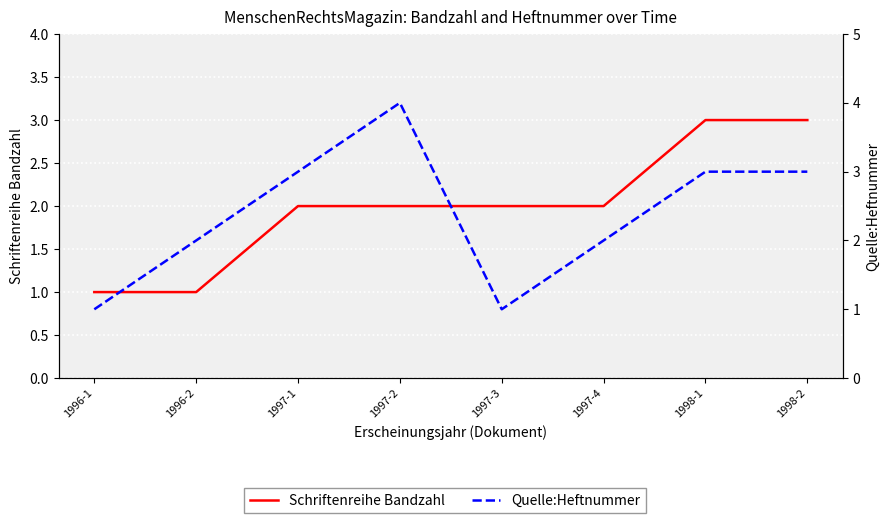

True or false: Quelle:Heftnummer and Schriftenreihe Bandzahl cross at least once.

True